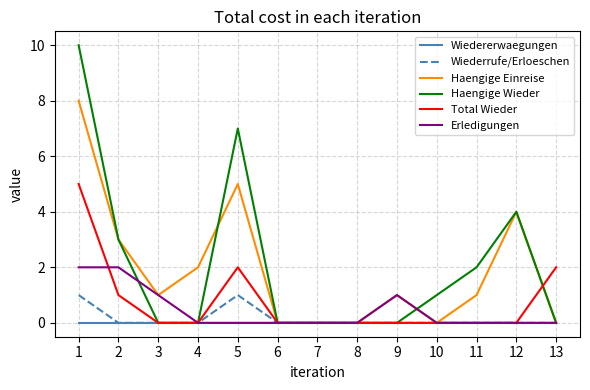

Reading right to left, what are all the values shown in this chart?

Wiedererwaegungen: 13=0	12=0	11=0	10=0	9=0	8=0	7=0	6=0	5=0	4=0	3=0	2=0	1=0
Wiederrufe/Erloeschen: 13=0	12=0	11=0	10=0	9=0	8=0	7=0	6=0	5=1	4=0	3=0	2=0	1=1
Haengige Einreise: 13=0	12=4	11=1	10=0	9=1	8=0	7=0	6=0	5=5	4=2	3=1	2=3	1=8
Haengige Wieder: 13=0	12=4	11=2	10=1	9=0	8=0	7=0	6=0	5=7	4=0	3=0	2=3	1=10
Total Wieder: 13=2	12=0	11=0	10=0	9=0	8=0	7=0	6=0	5=2	4=0	3=0	2=1	1=5
Erledigungen: 13=0	12=0	11=0	10=0	9=1	8=0	7=0	6=0	5=0	4=0	3=1	2=2	1=2